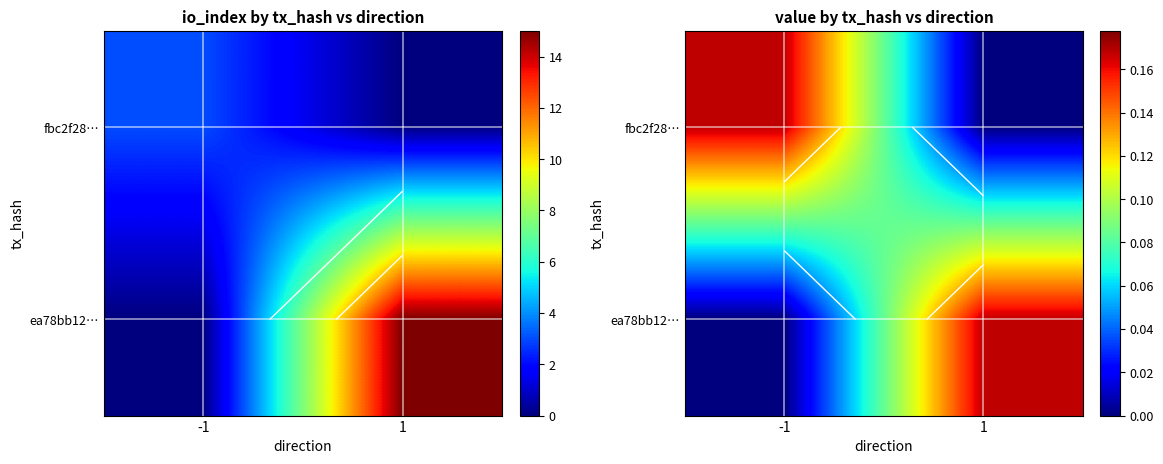

Is the value of ea78bb12… at 1 greater than the value of fbc2f28… at 1?

Yes